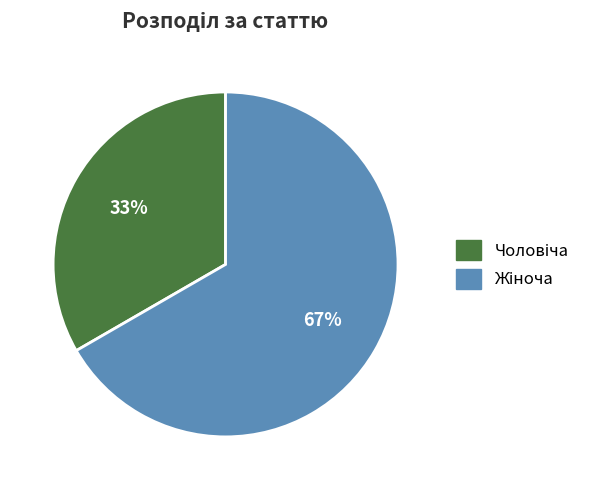

To the nearest percent, what is the average slice percentage?

50%